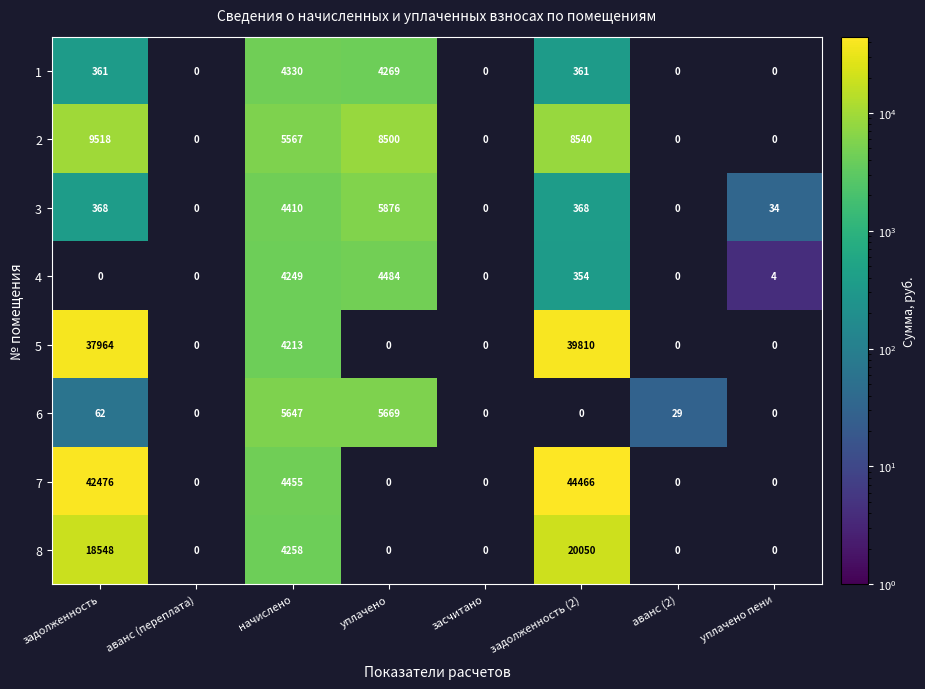

The 5 series shows 39810 at задолженность (2). True or false?

True